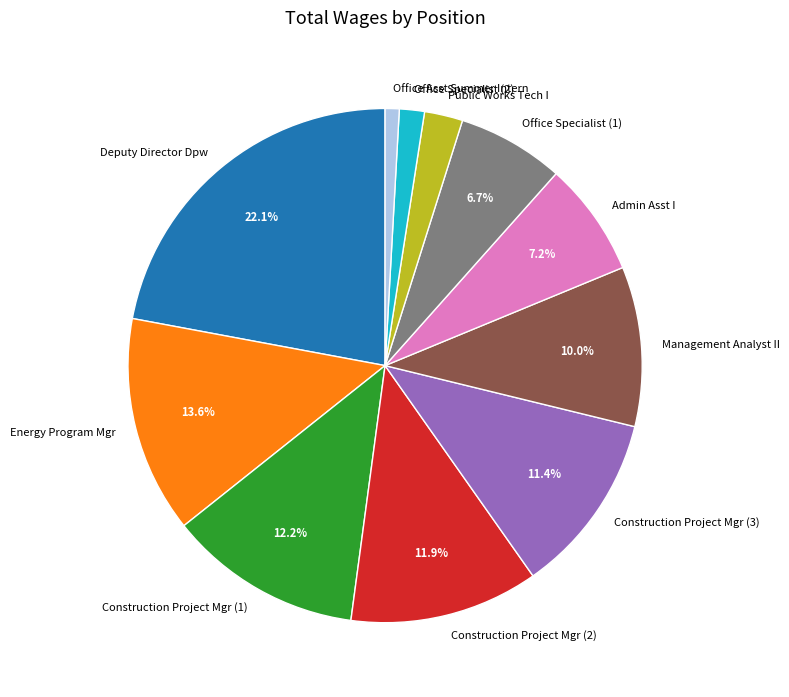

Is there any slice that represents more than half of the pie?

No